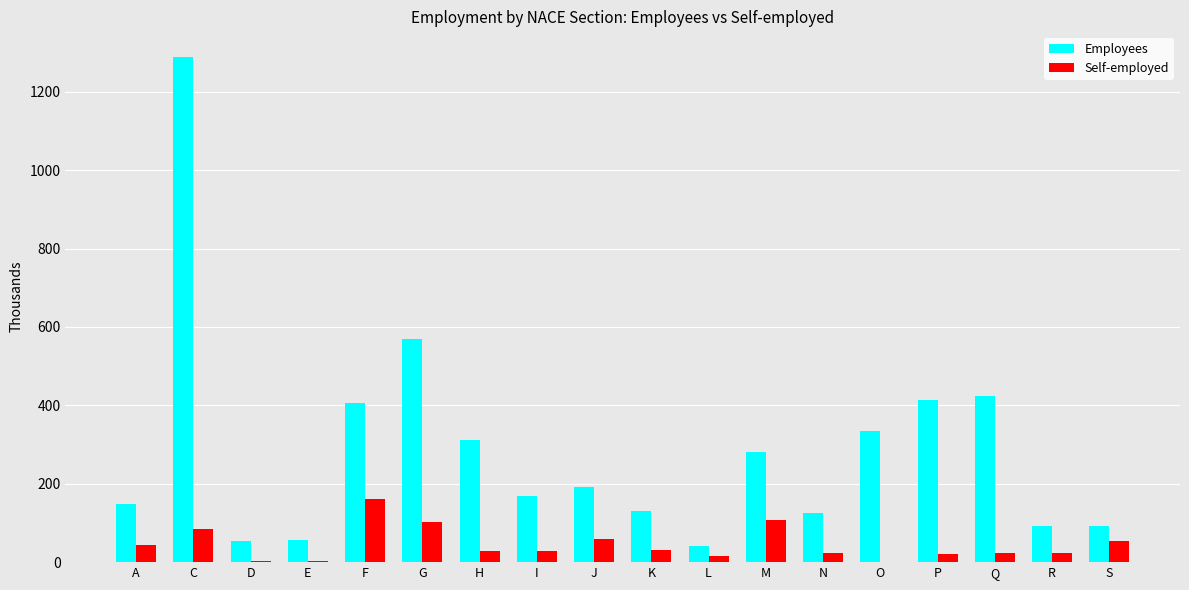

Between C and N, which series saw the biggest shift?

Employees